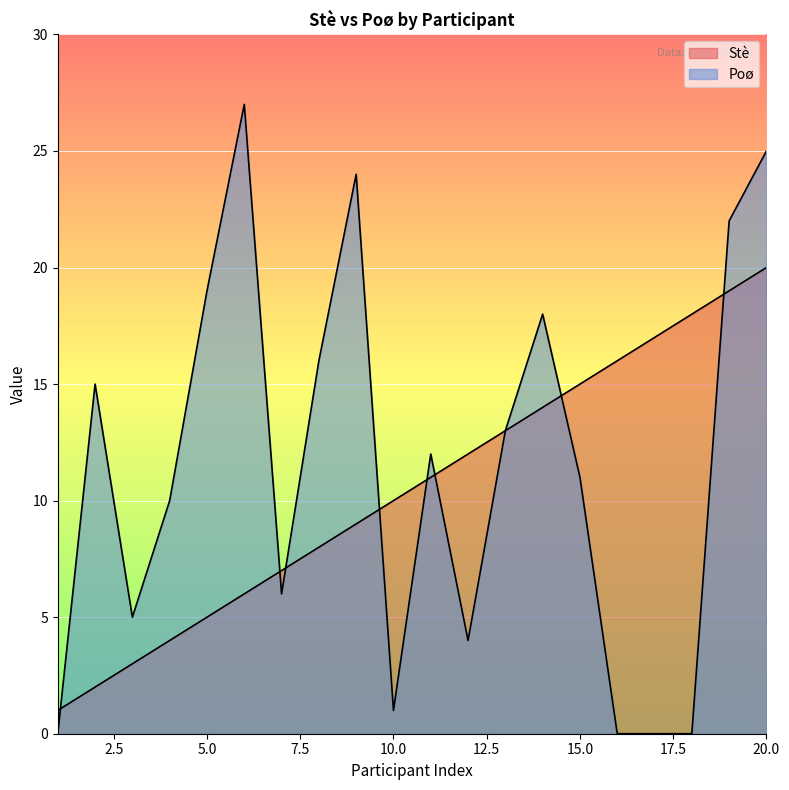

Which series has the widest spread of values?

Poø